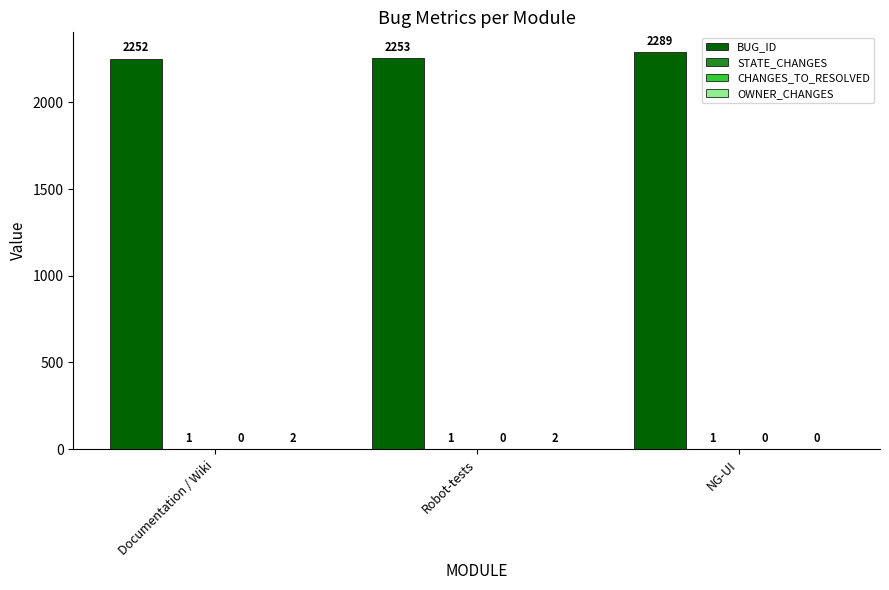

How many distinct data groups are displayed?

3